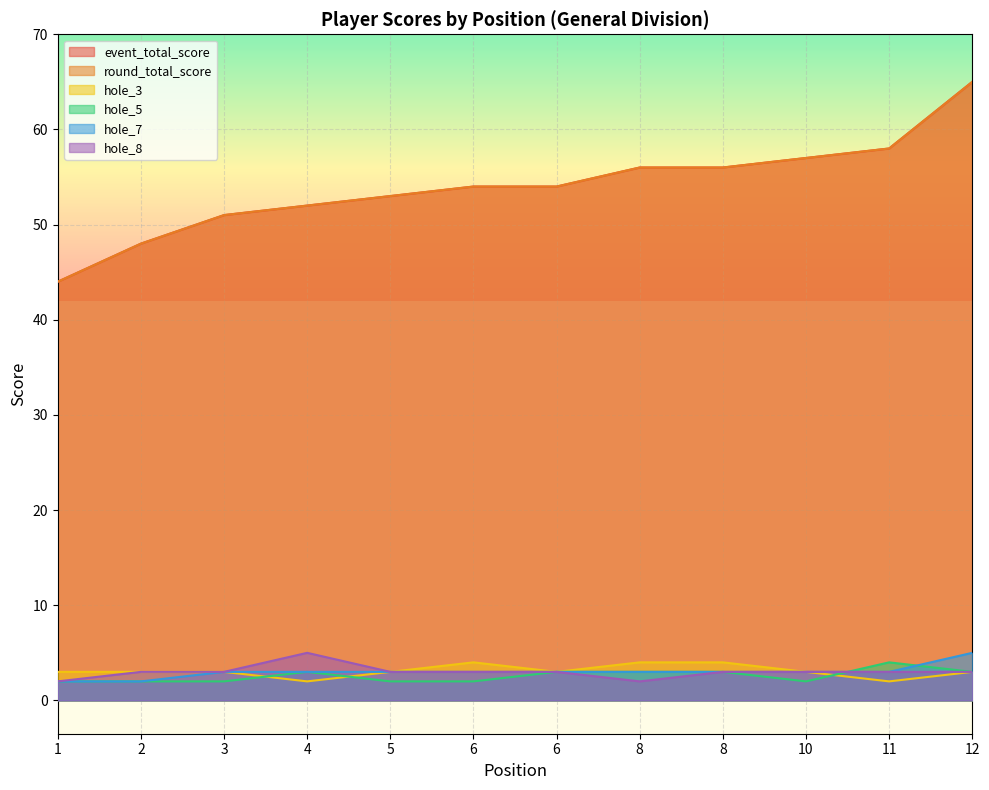

How many lines are shown in the chart?

6